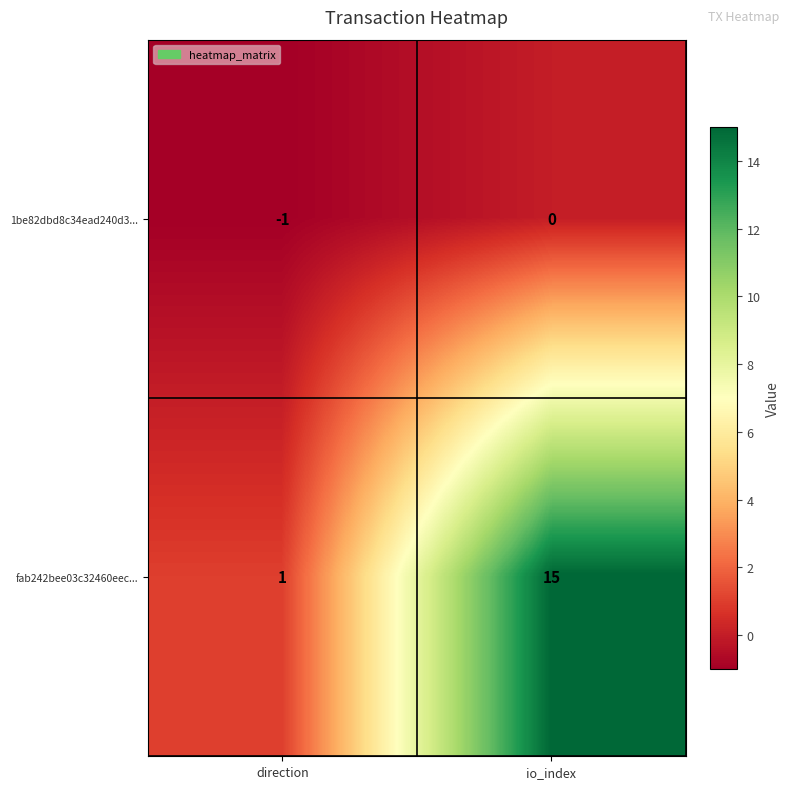

List the series in order of their peak value, lowest first.

1be82dbd8c34ead240d3..., fab242bee03c32460eec...